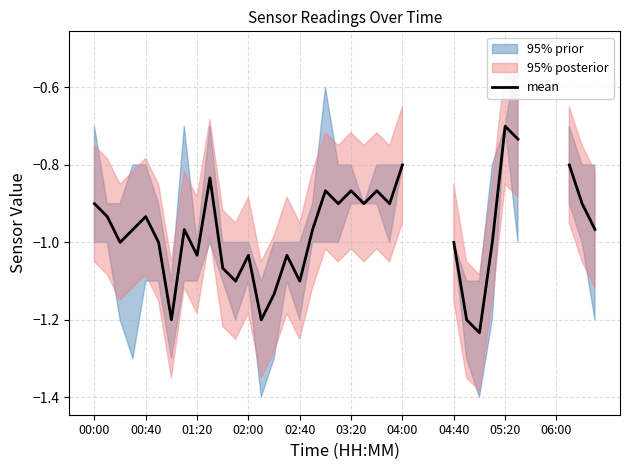

What is the difference between the values at 29 and 10?

0.1